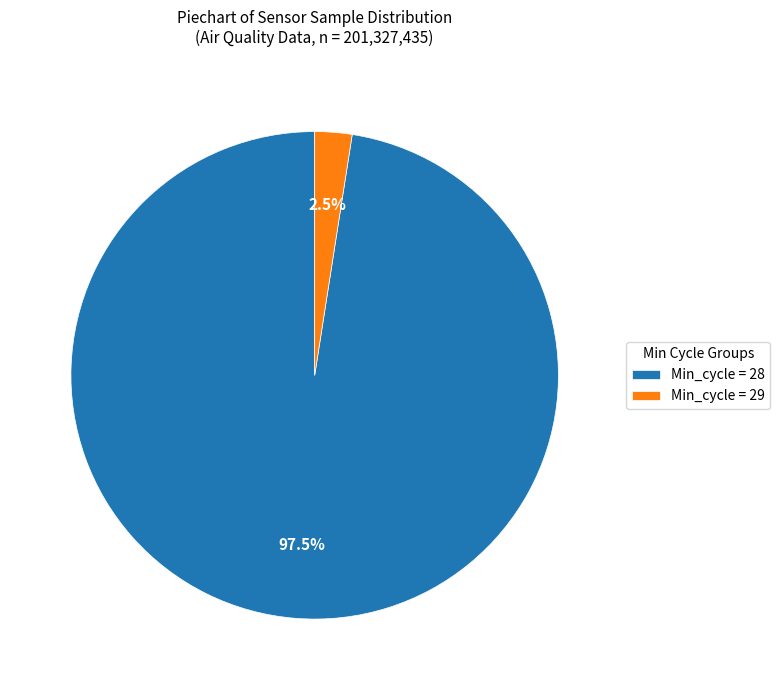

Combined, do Min_cycle = 29 and Min_cycle = 28 account for over 50%?

Yes